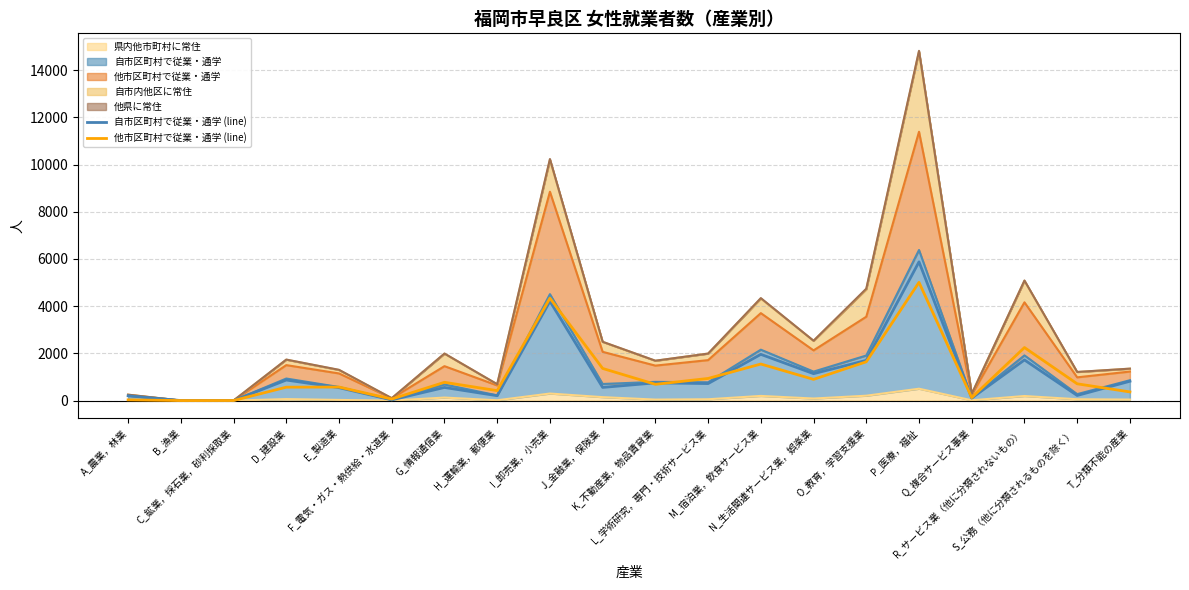

Which series has the widest spread of values?

自市区町村で従業・通学 (line)